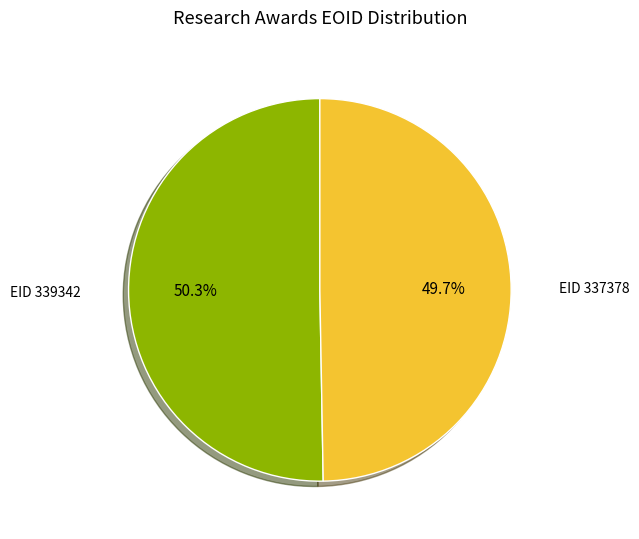

Does any single category account for the majority?

Yes